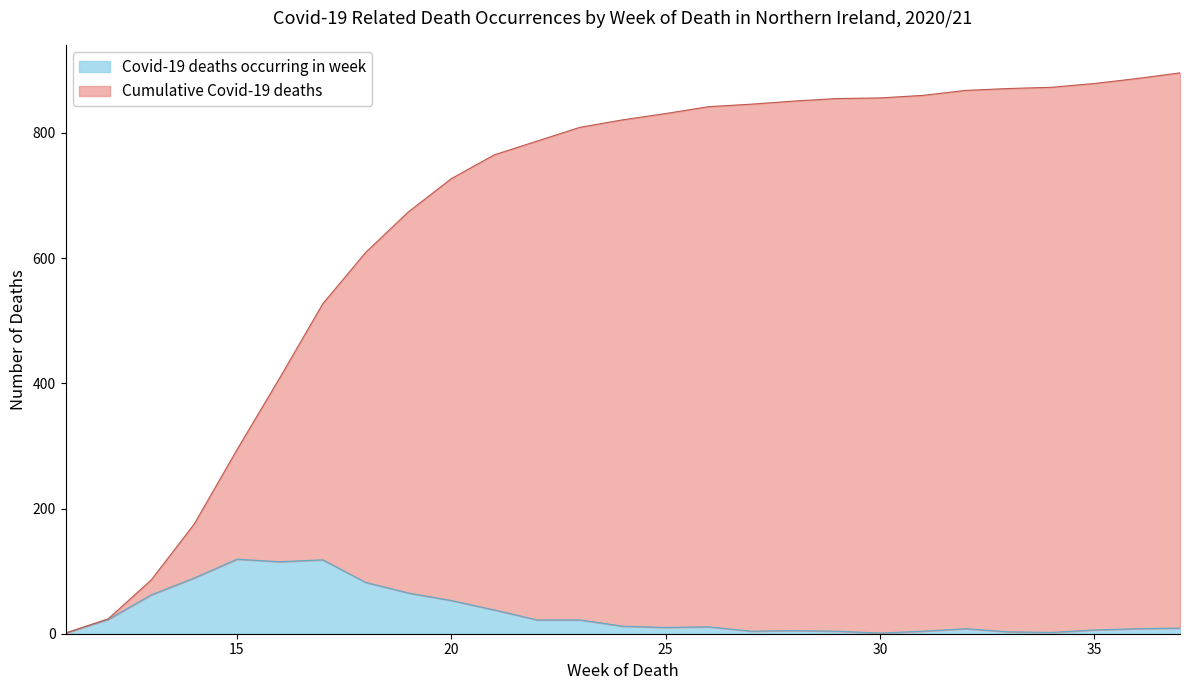

What is the value of the Cumulative Covid-19 deaths point at the 21st from the left?

860